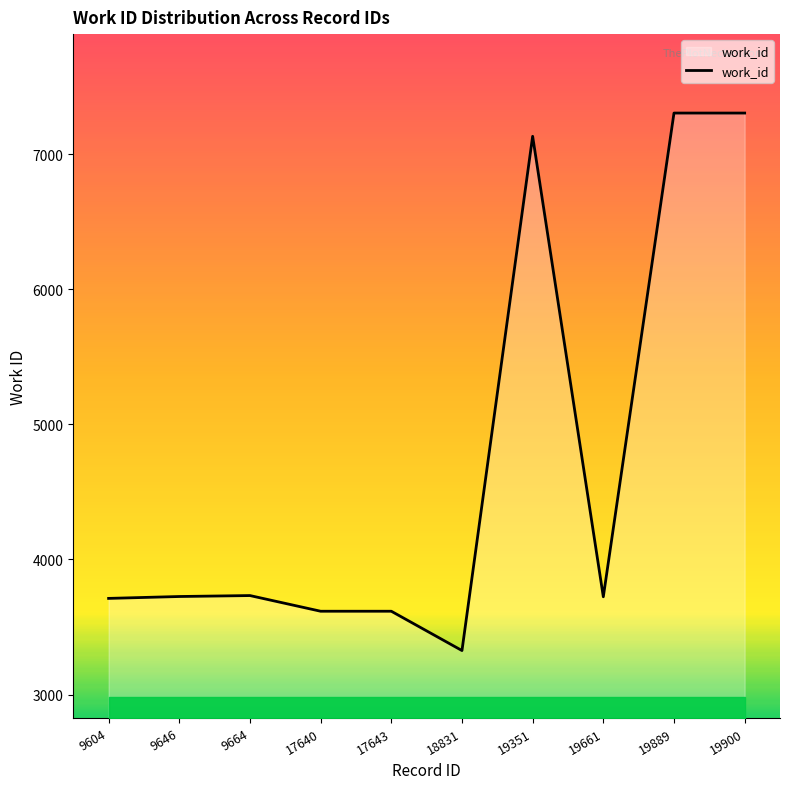

What value does the data have at 19351, to the nearest 100?

7100